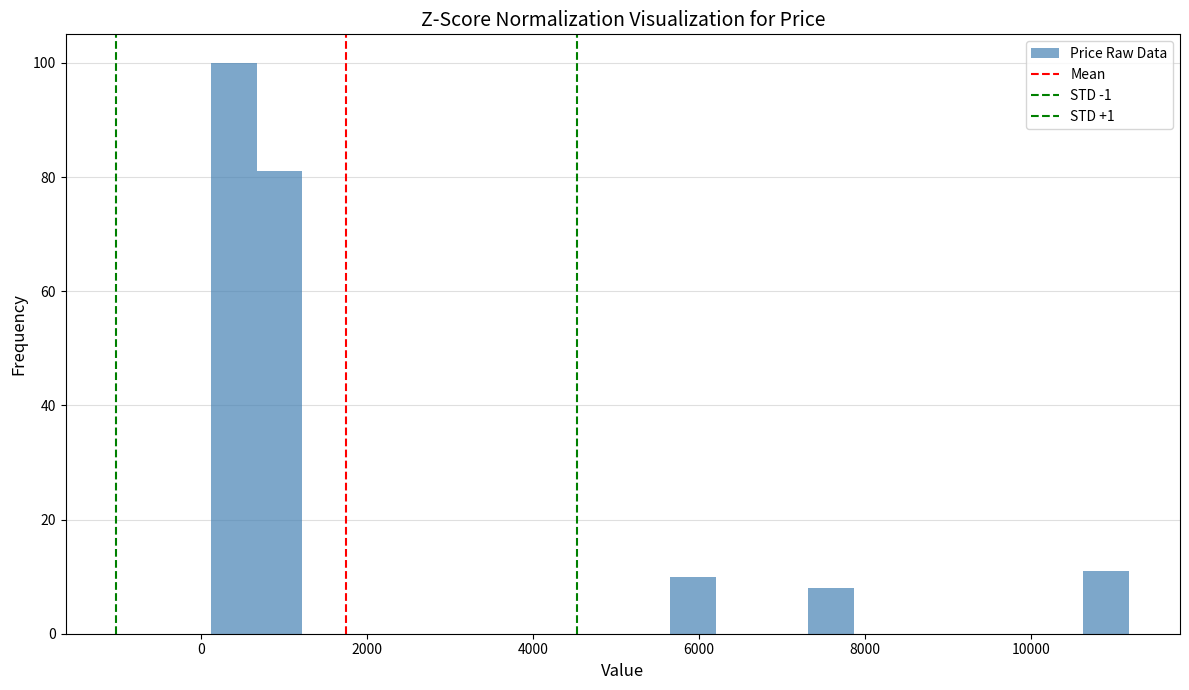

Read against the x-axis, roughly where is the centre of the tallest bar?

400